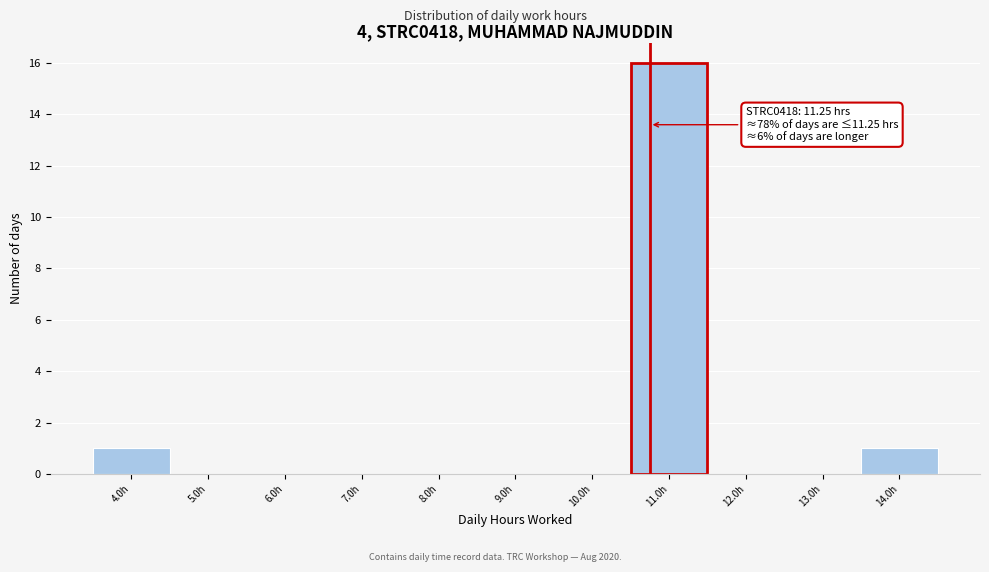

Reading left to right, what are all the values shown in this chart?

4.0h=1	5.0h=0	6.0h=0	7.0h=0	8.0h=0	9.0h=0	10.0h=0	11.0h=16	12.0h=0	13.0h=0	14.0h=1